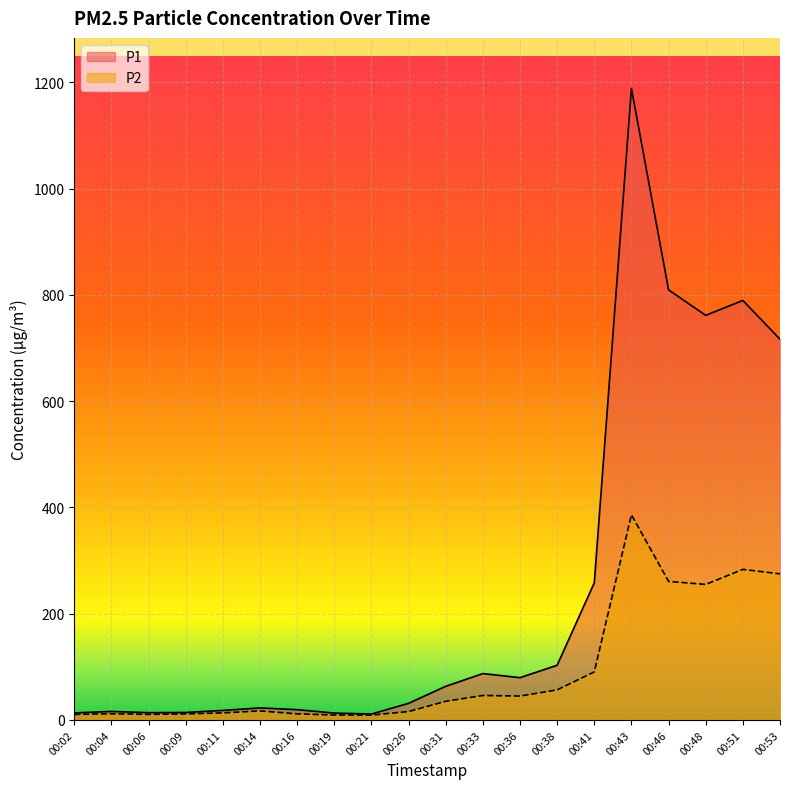

List the labels in order of P1 value, largest first.

00:43, 00:46, 00:51, 00:48, 00:53, 00:41, 00:38, 00:33, 00:36, 00:31, 00:26, 00:14, 00:16, 00:11, 00:04, 00:09, 00:06, 00:02, 00:19, 00:21